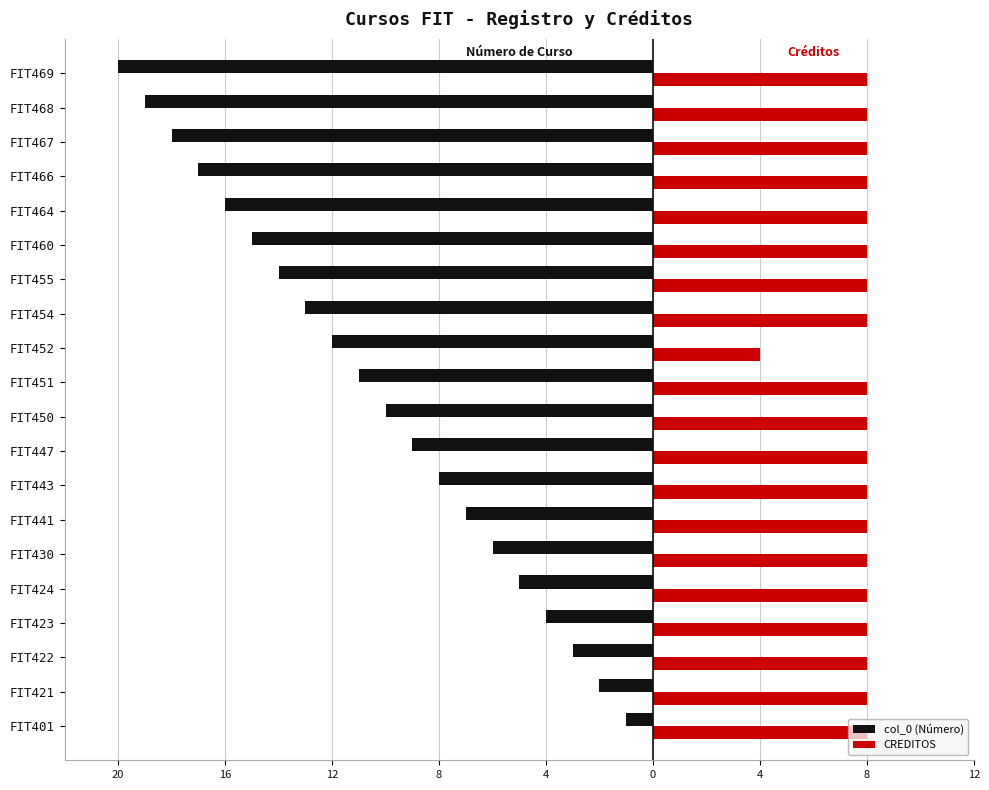

What are all the series names shown in the legend?

col_0 (Número), CREDITOS